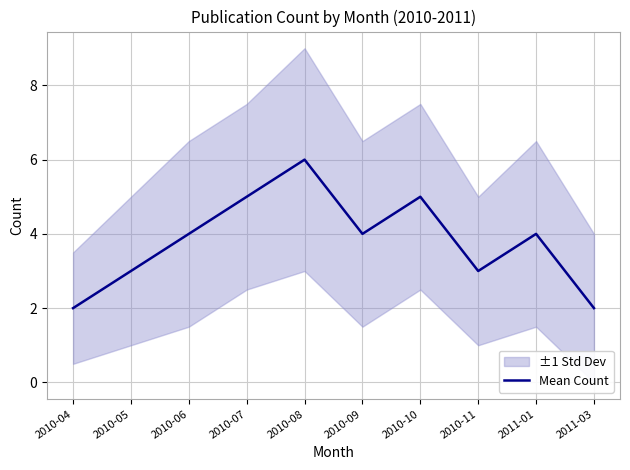

The chart shows a value of 6 at 2010-08. True or false?

True